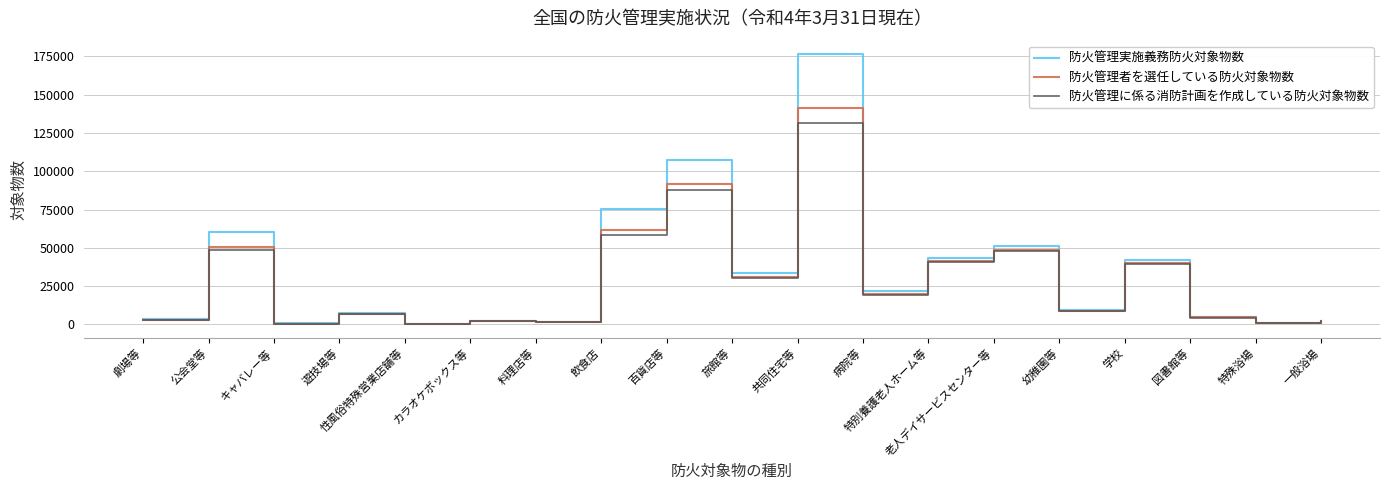

How many values in the 防火管理者を選任している防火対象物数 series are below 9015?

9